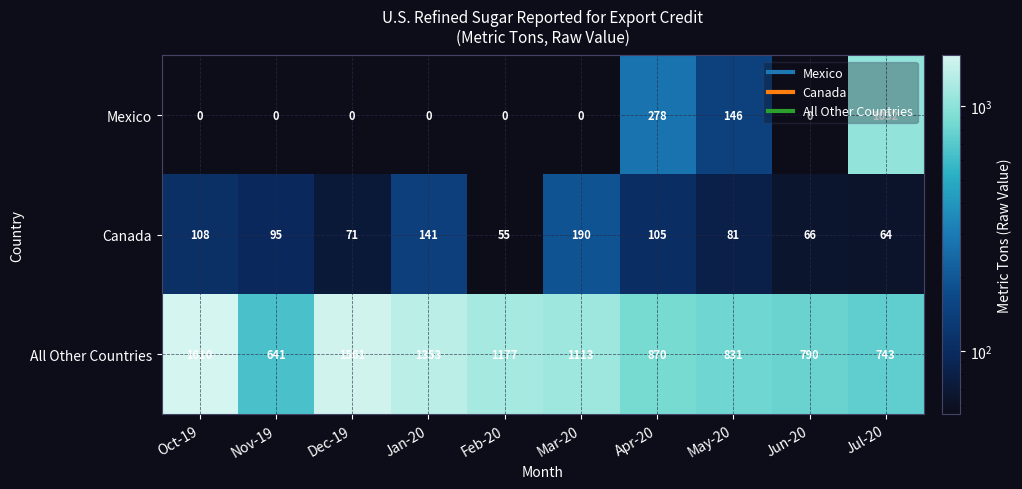

At which category is the sum across all series the highest?

Jul-20